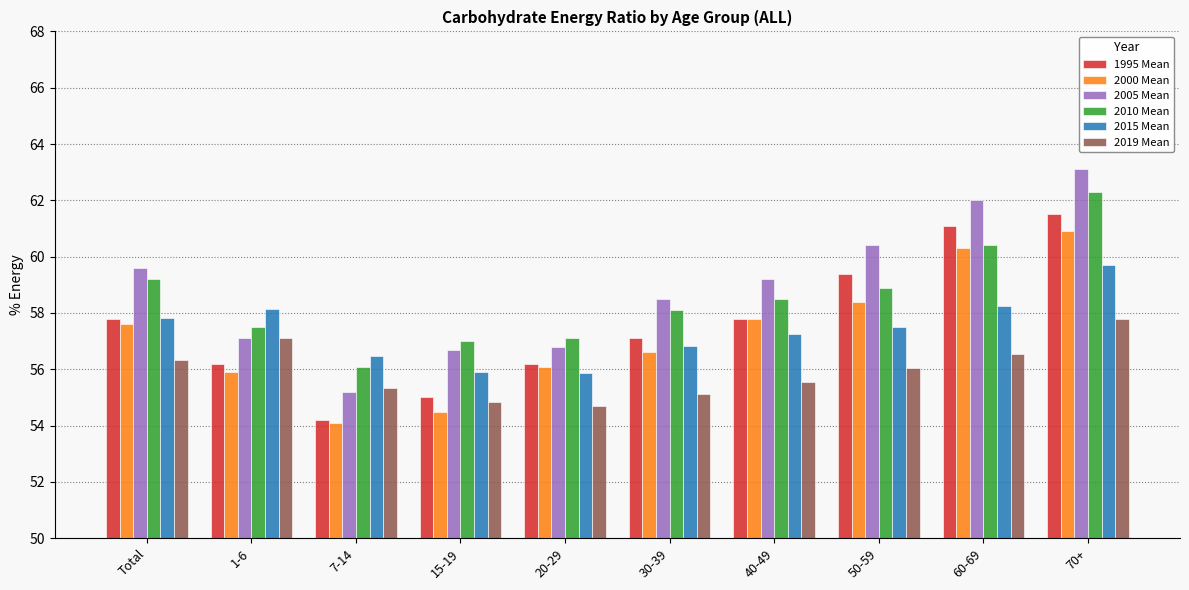

Where is 2000 Mean nearest to the value 57?

30-39